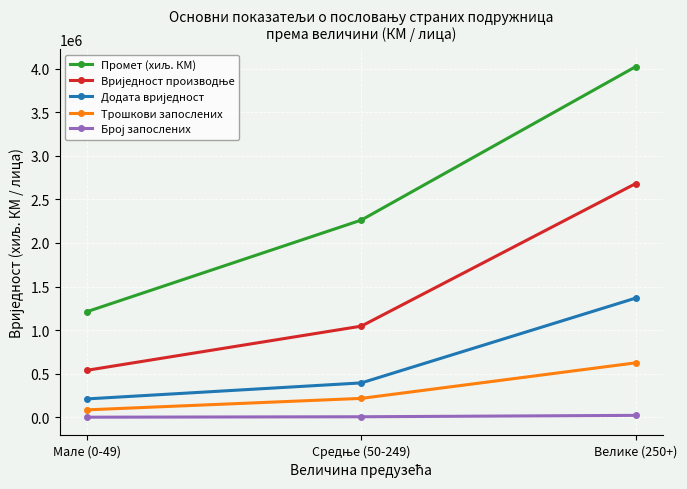

At which category is the sum across all series the highest?

Велике (250+)